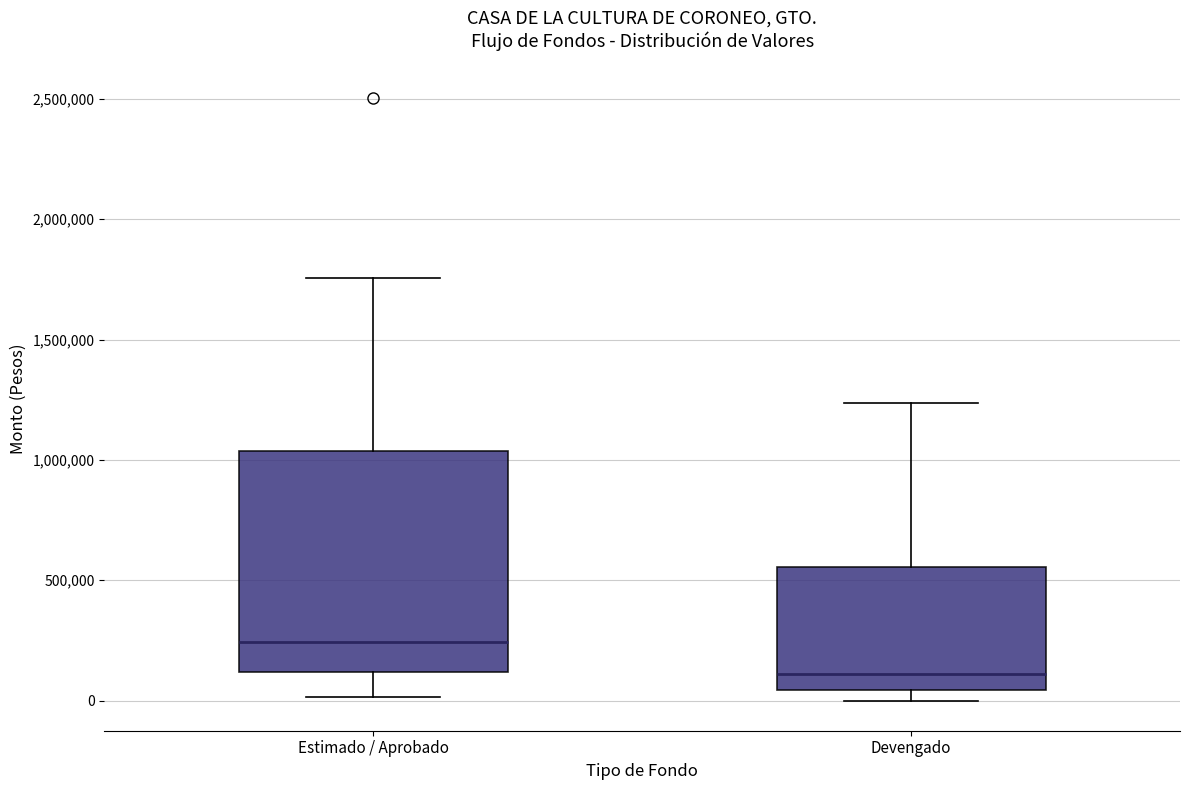

Where does the lower whisker of the box for Estimado / Aprobado end on the y-axis? The values are not printed on the chart, so give them approximately, as read against the axis.

0